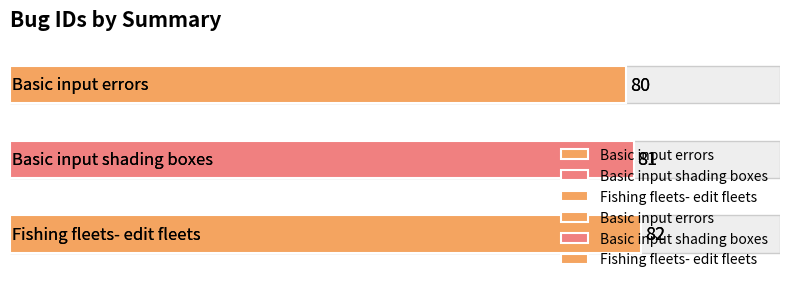

List the labels in order of value, largest first.

Fishing fleets- edit fleets, Basic input shading boxes, Basic input errors